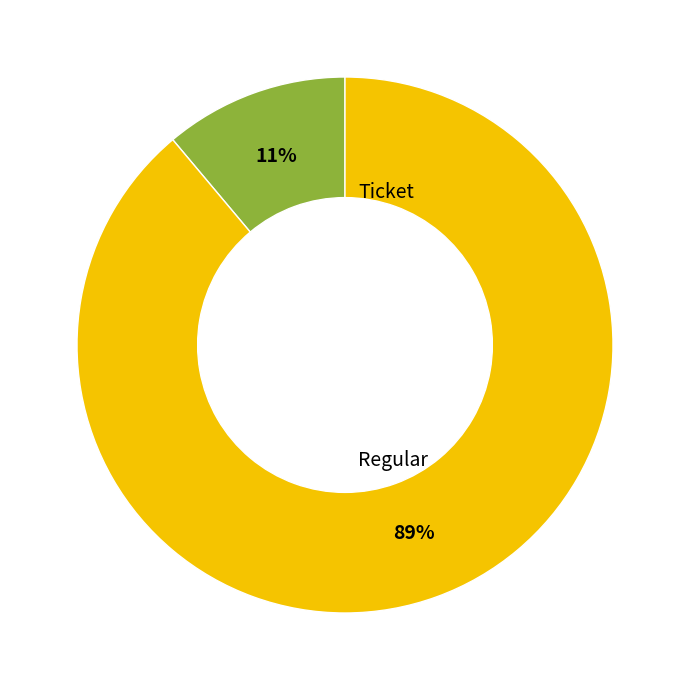

Does any single category account for the majority?

Yes